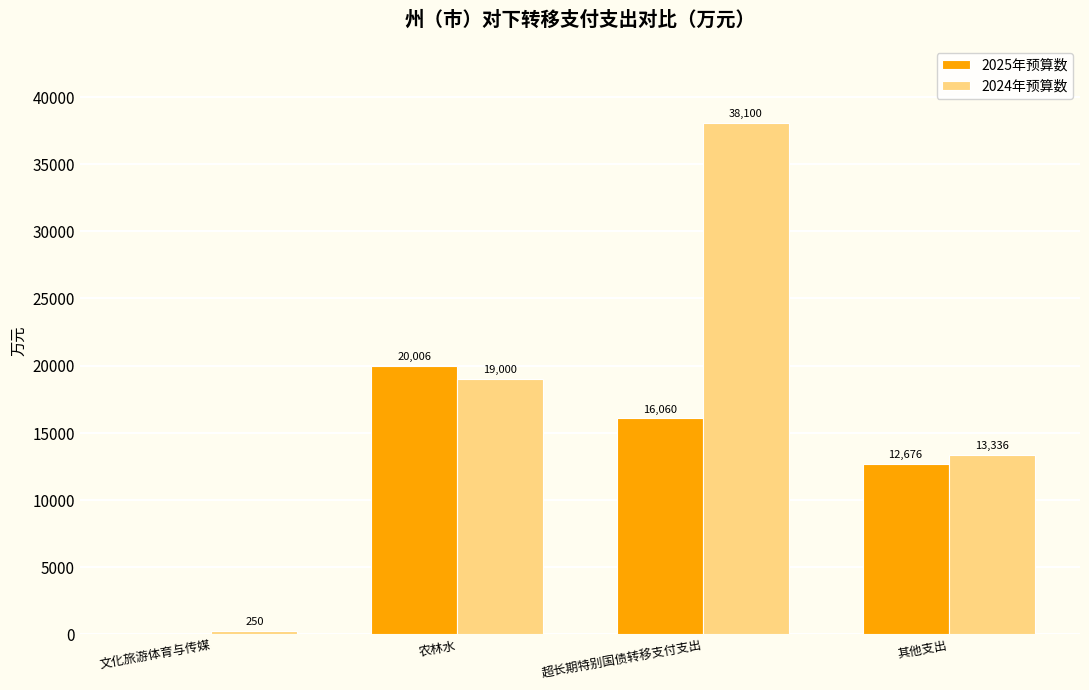

Reading left to right, extract all data points from this chart.

2025年预算数: 文化旅游体育与传媒=0	农林水=20006	超长期特别国债转移支付支出=16060	其他支出=12676
2024年预算数: 文化旅游体育与传媒=250	农林水=19000	超长期特别国债转移支付支出=38100	其他支出=13336